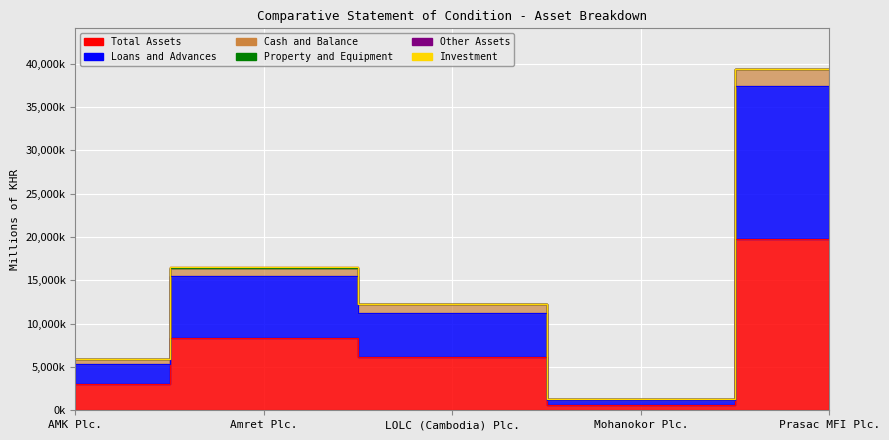

At which label does Property and Equipment reach its peak?

Amret Plc.